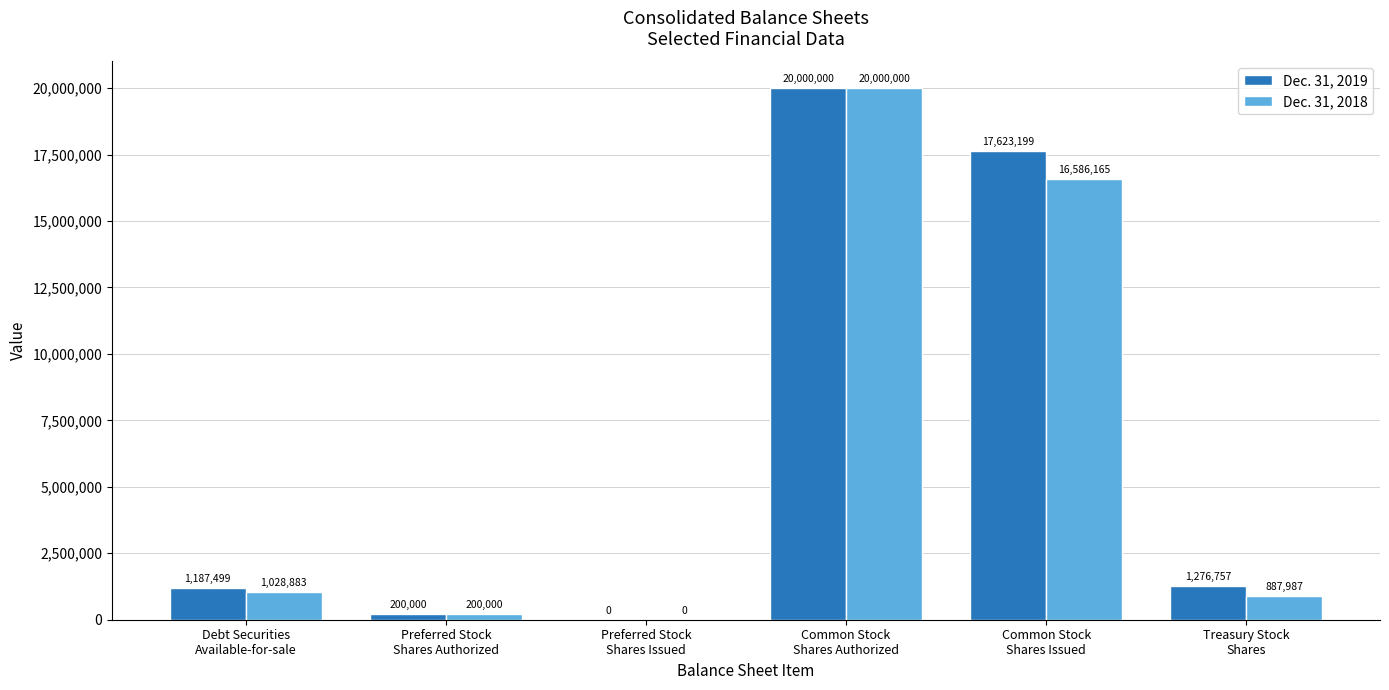

Which category has the highest value across all series?

Common Stock
Shares Authorized